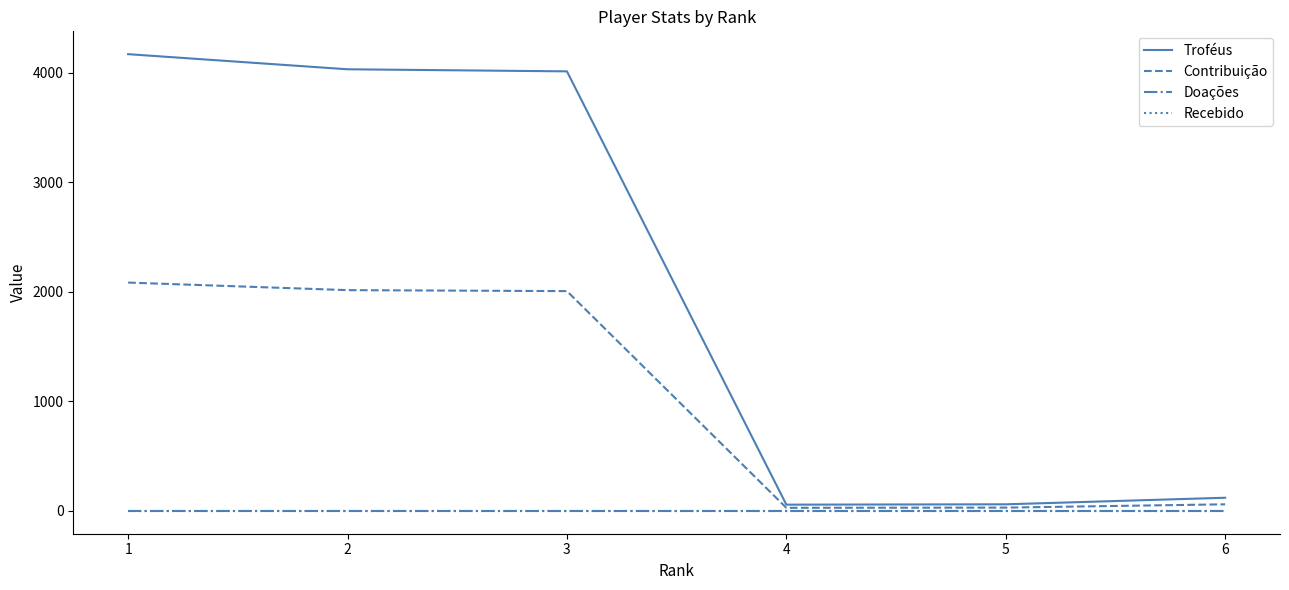

True or false: Recebido and Troféus intersect in this chart.

False